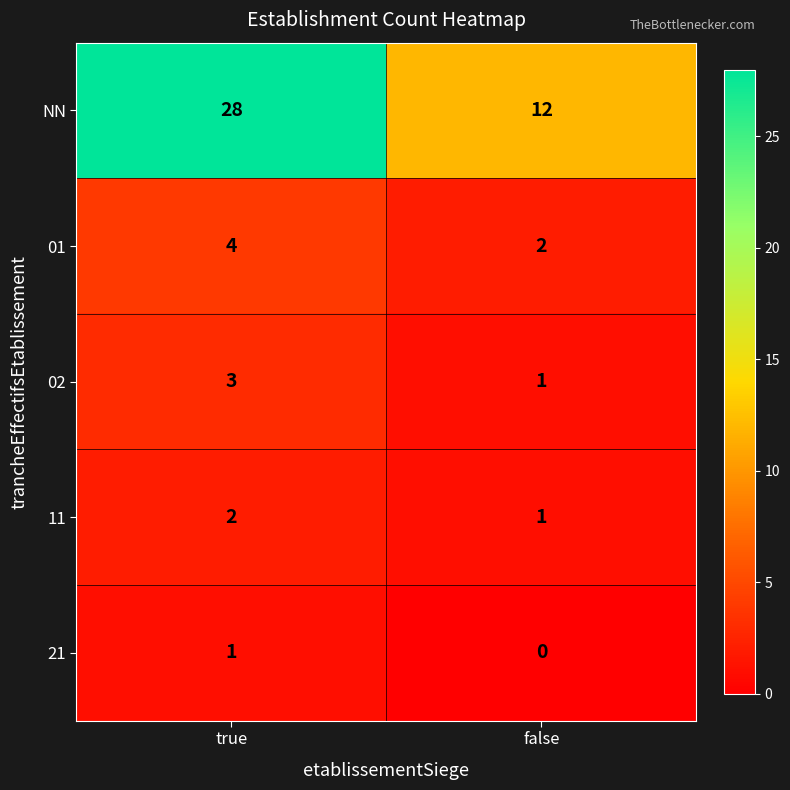

Where is 21 nearest to the value 0?

false